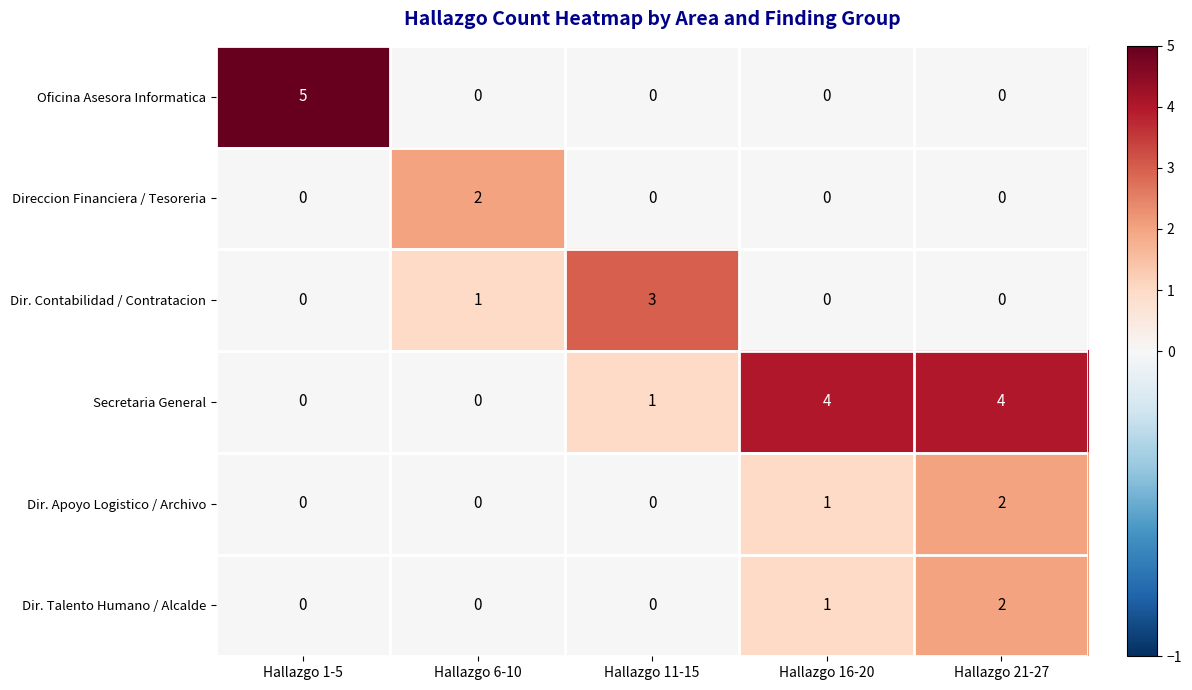

Which series has the largest total across all categories?

Secretaria General